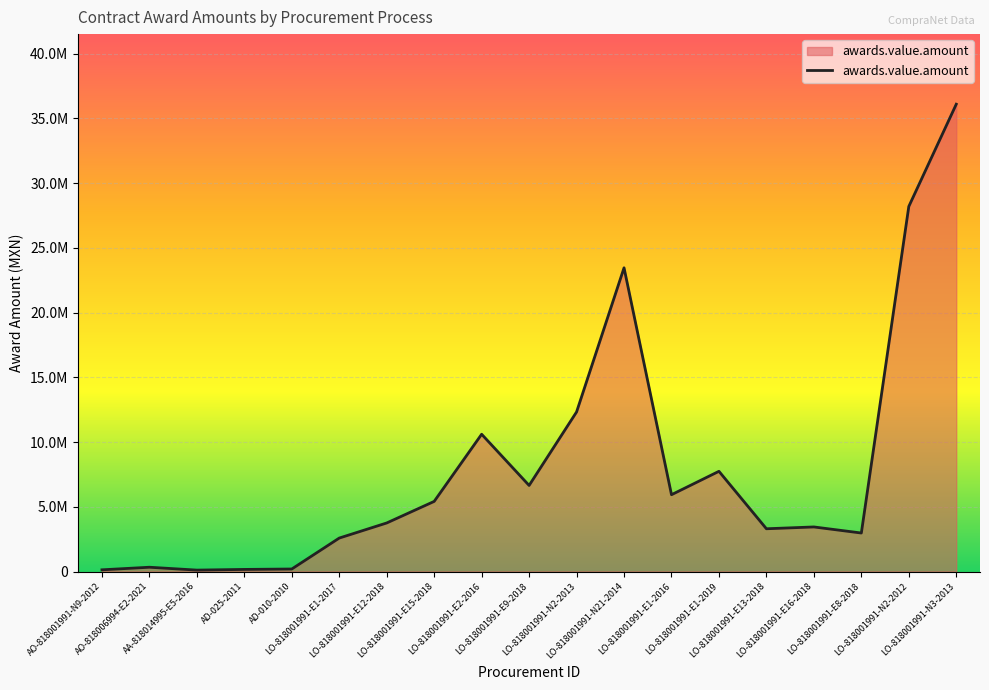

Does the chart display data point markers on the line(s)?

No